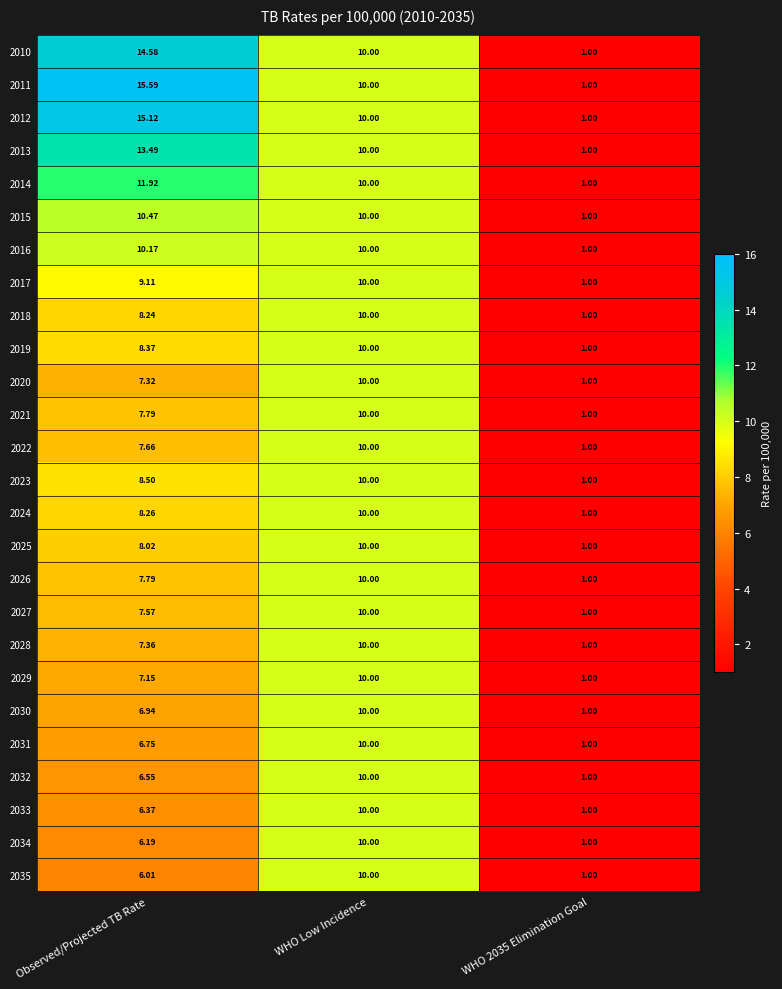

At which category is the sum across all series the highest?

WHO Low Incidence